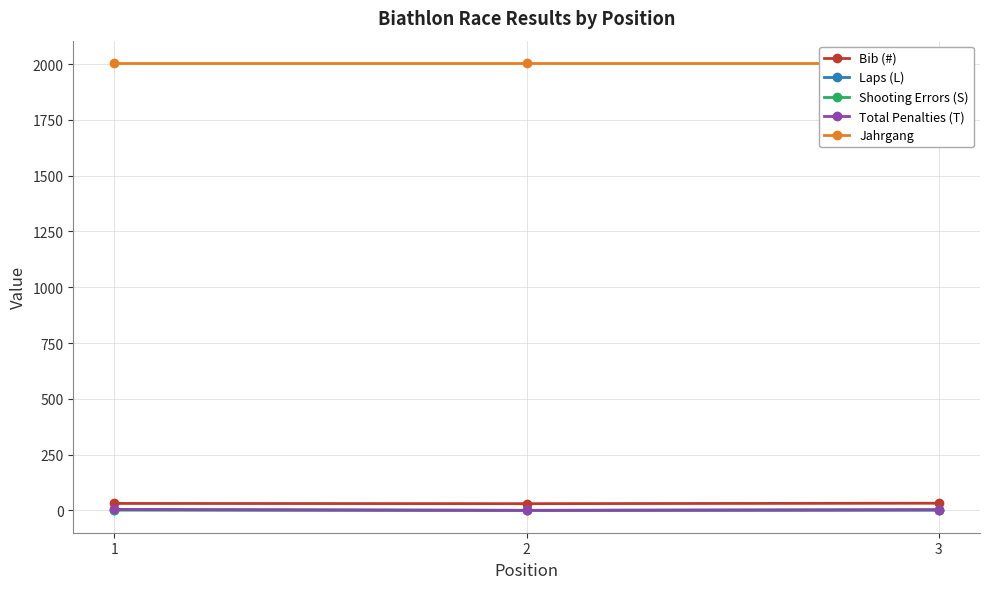

How many values in Total Penalties (T) are above zero?

2